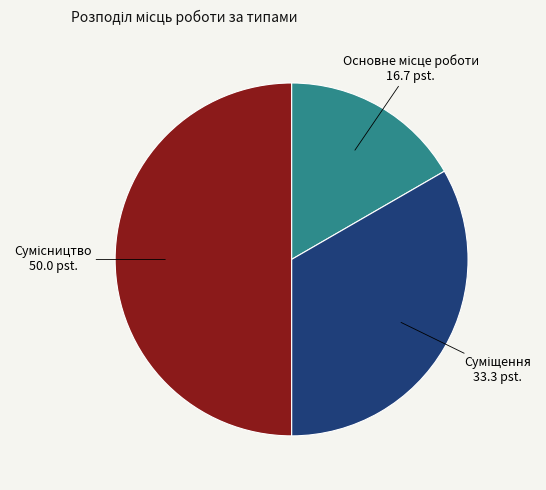

How many segments does this pie chart have?

3